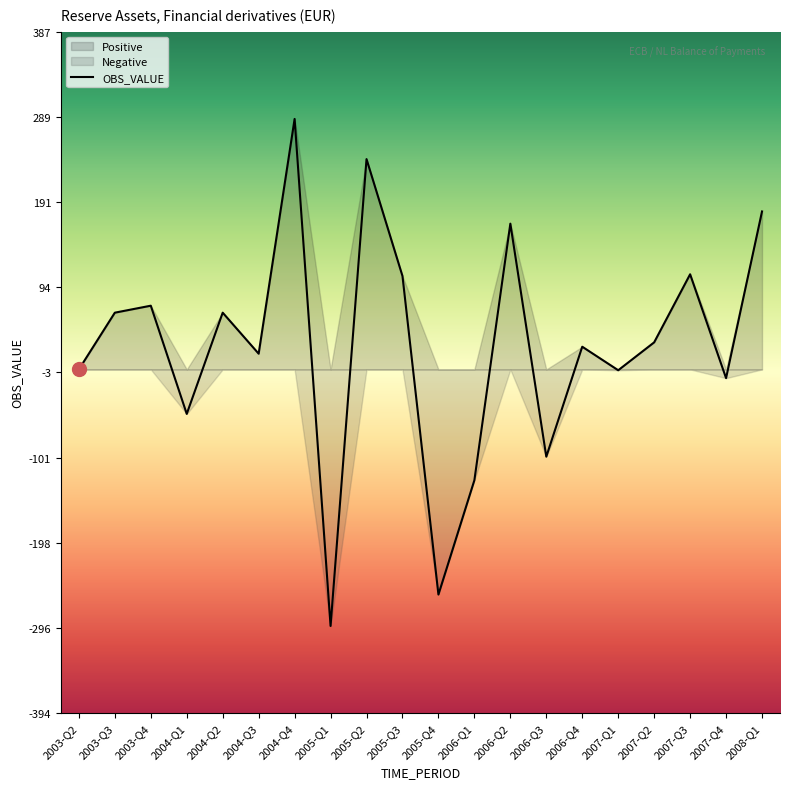

Which series has the largest total across all categories?

Positive